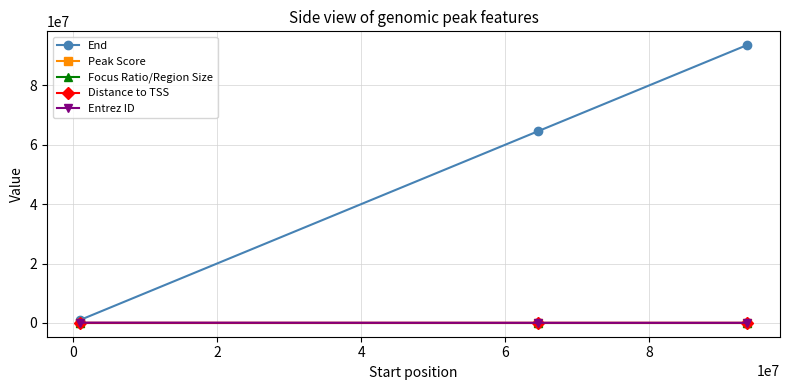

Count the Focus Ratio/Region Size values in the range 0 to 1.

3